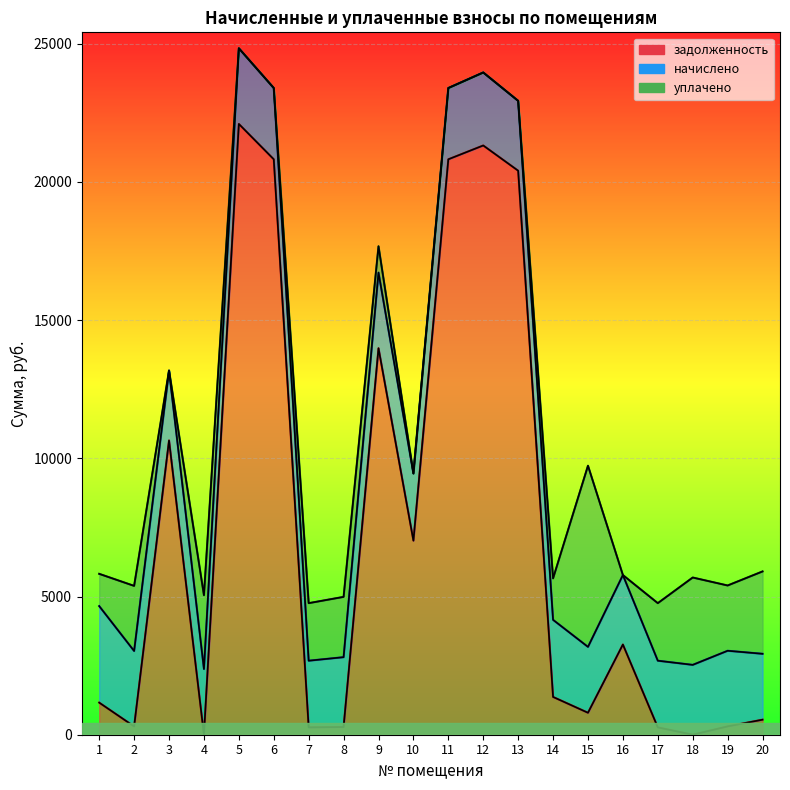

True or false: начислено and уплачено cross at least once.

True